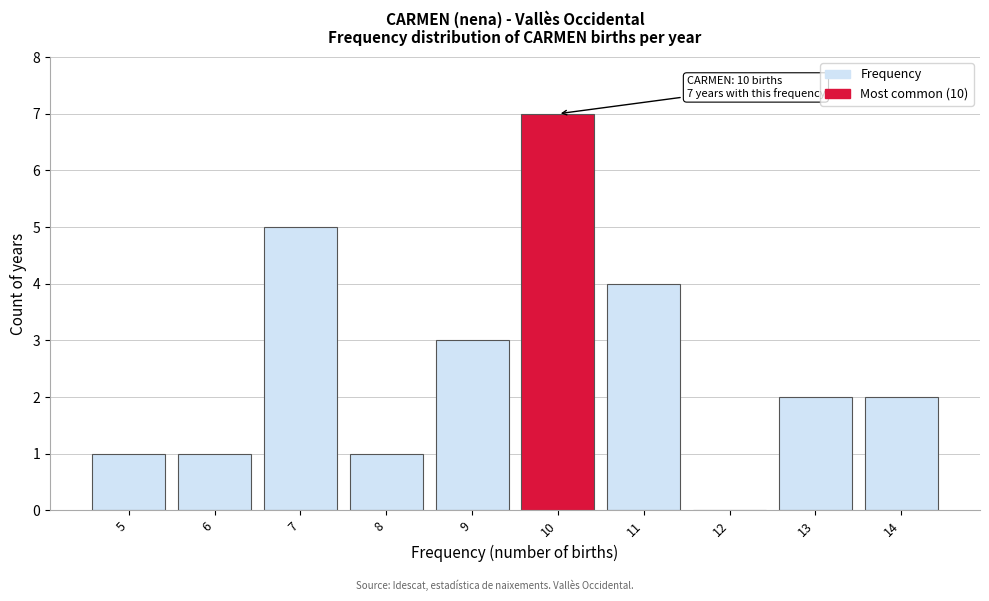

Which range on the x-axis has the tallest bar?

9.5 to 10.5